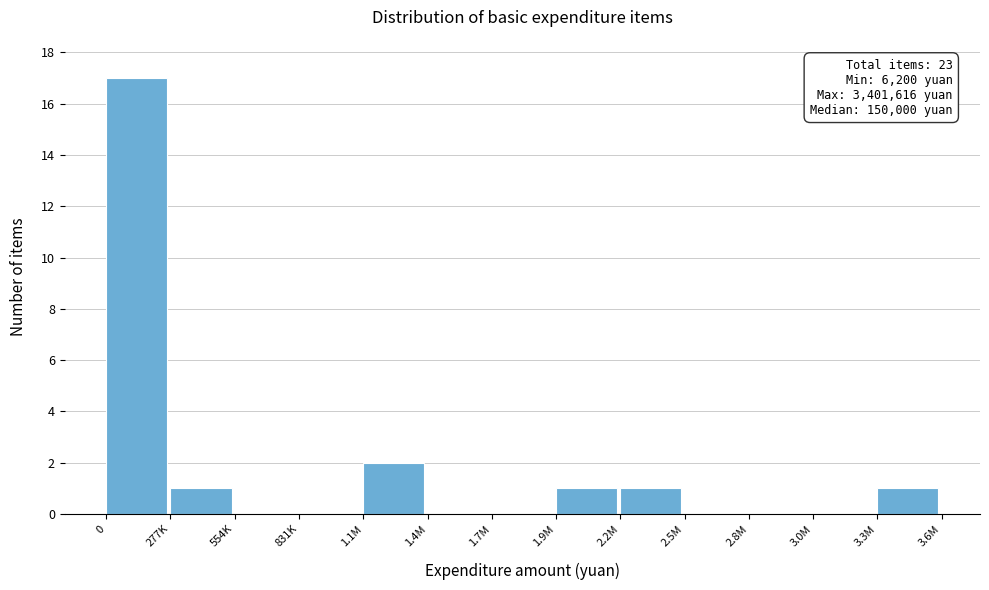

Reading right to left, extract all data points from this chart.

3.3M=1	3.0M=0	2.8M=0	2.5M=0	2.2M=1	1.9M=1	1.7M=0	1.4M=0	1.1M=2	831K=0	554K=0	277K=1	0=17